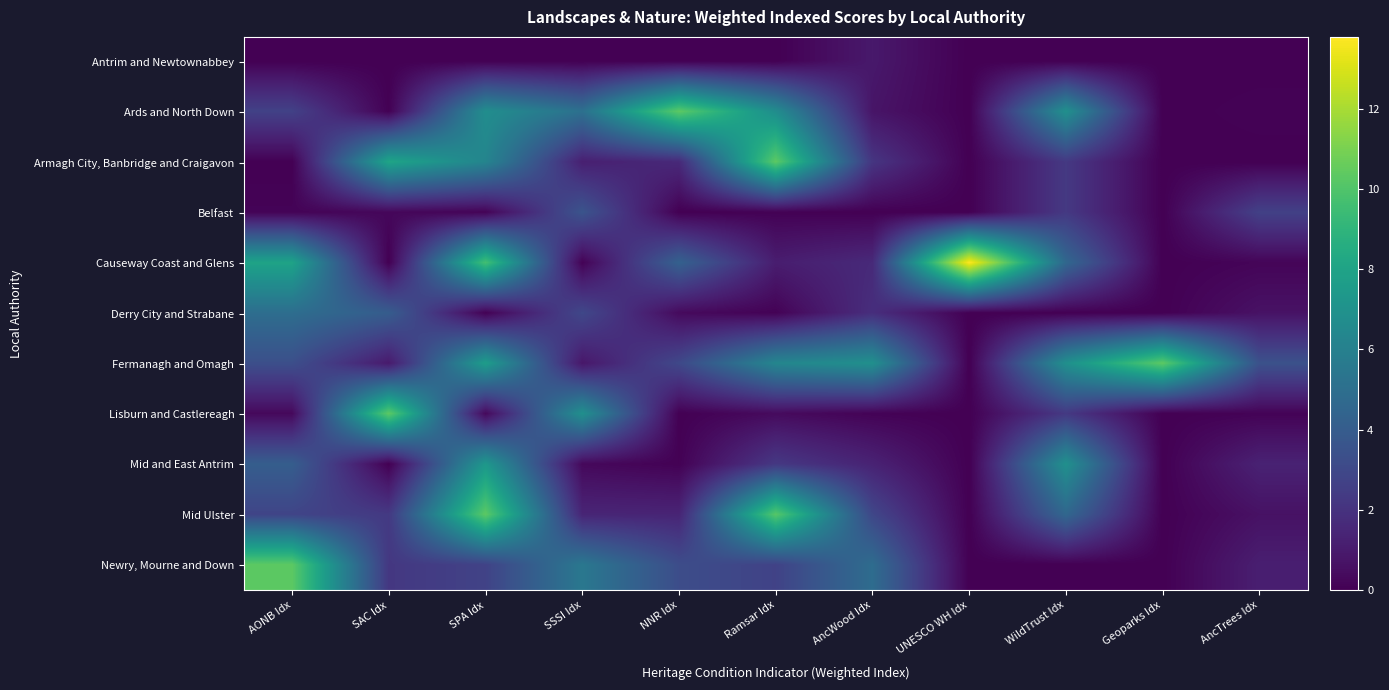

What is the spread (max minus min) of values at AONB Idx?

10.3